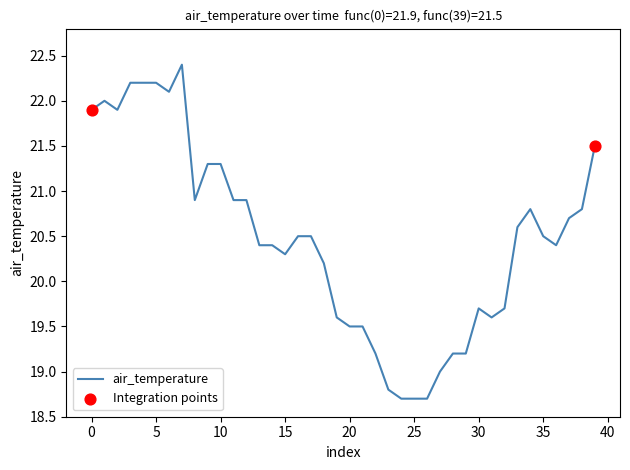

What is the maximum value shown in the chart?

22.4